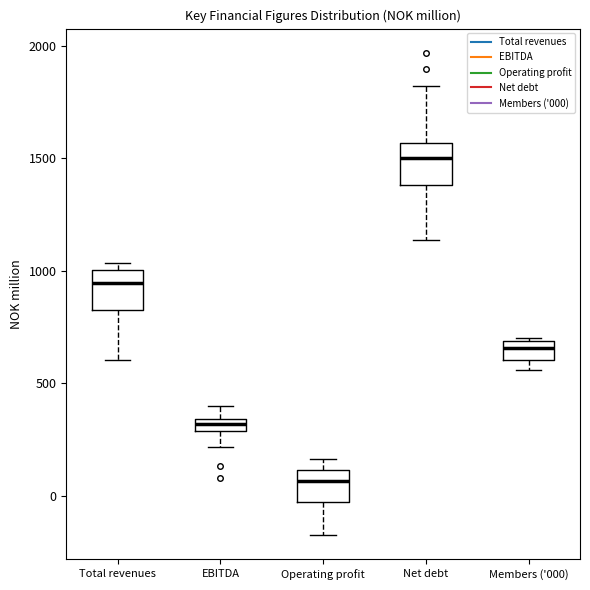

Where is the upper edge of the box for Members ('000) on the y-axis? The values are not printed on the chart, so give them approximately, as read against the axis.

700